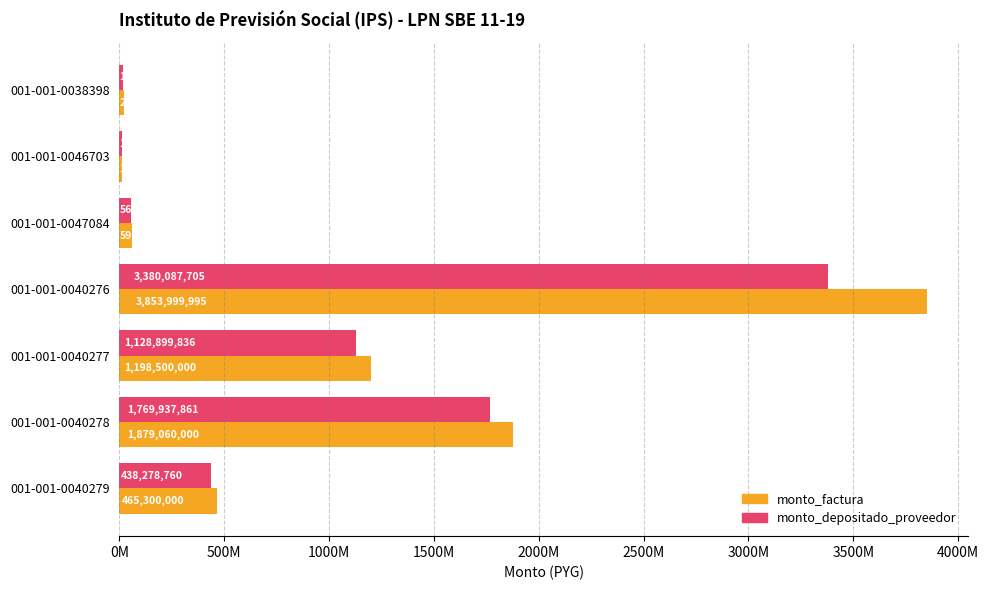

What are all the series names shown in the legend?

monto_factura, monto_depositado_proveedor